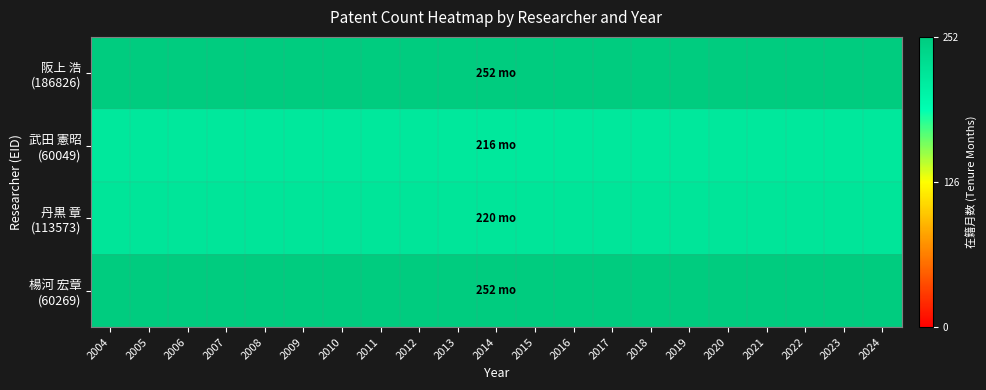

At which category is the sum across all series the highest?

2004